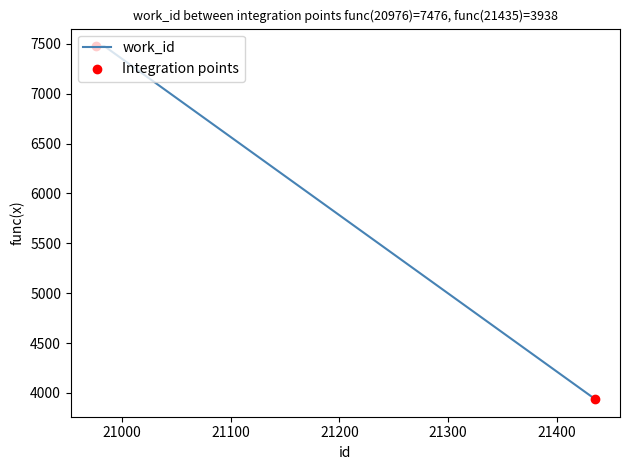

What is the difference between the maximum and minimum values?

3538